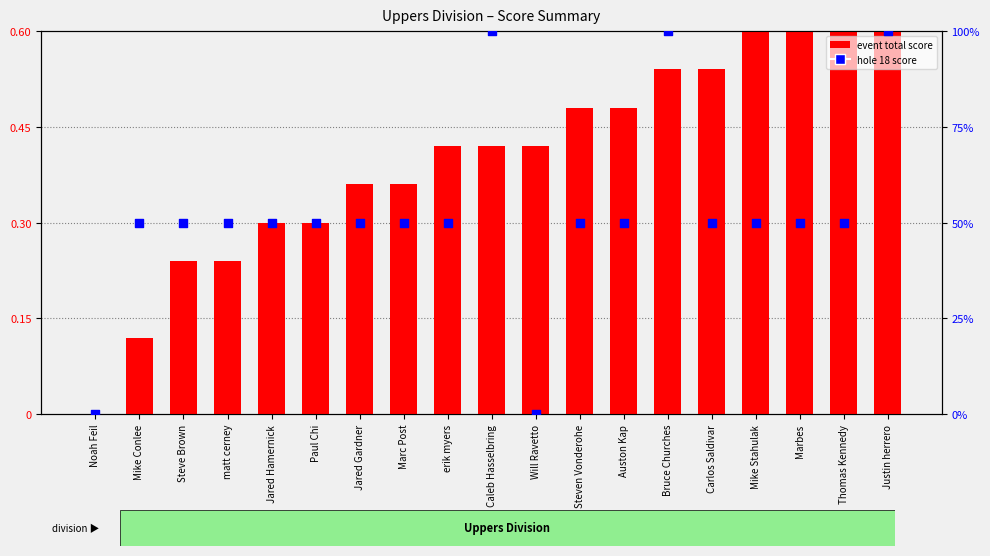

Which series reaches the maximum Y coordinate?

hole 18 score